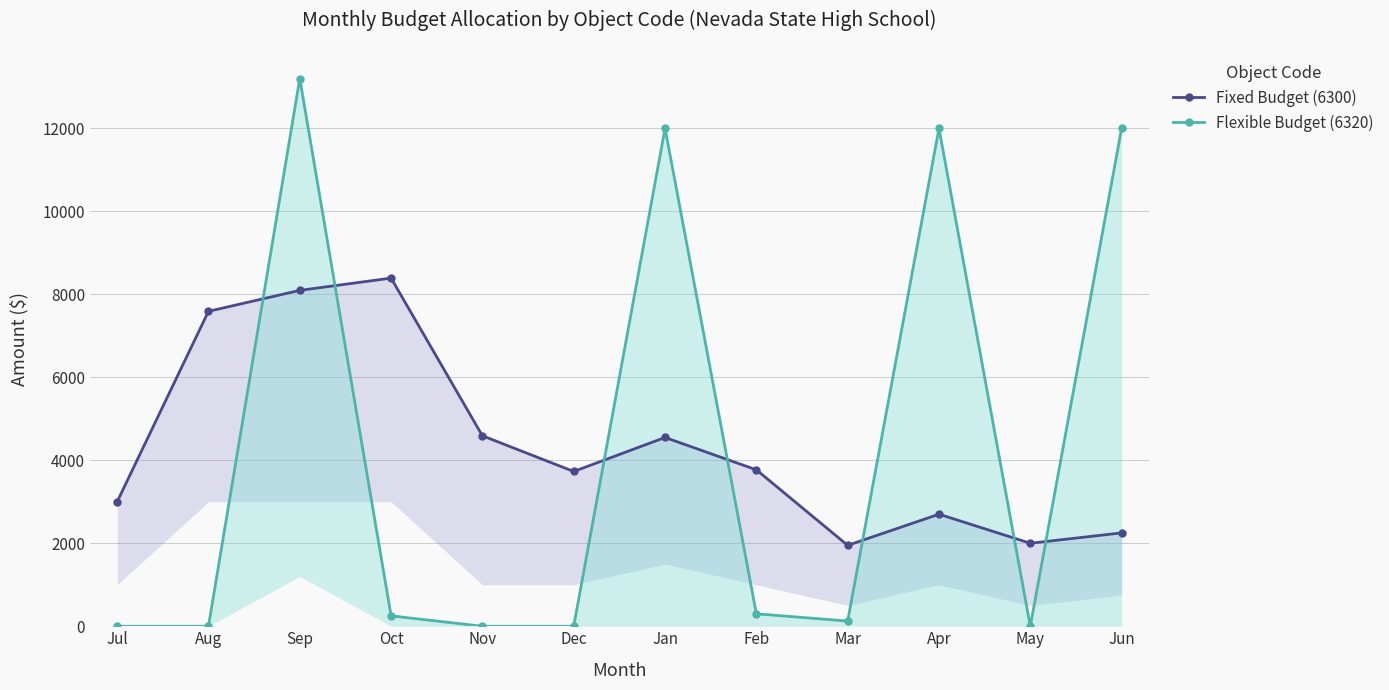

Rank the categories by Fixed Budget (6300) value from highest to lowest.

Oct, Sep, Aug, Nov, Jan, Feb, Dec, Jul, Apr, Jun, May, Mar